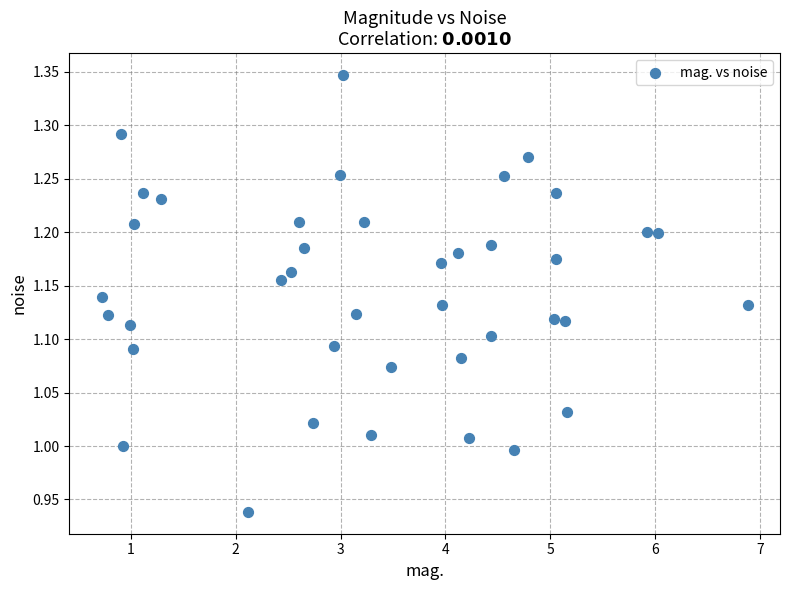

What is the range of Y values (max minus min)?

0.4